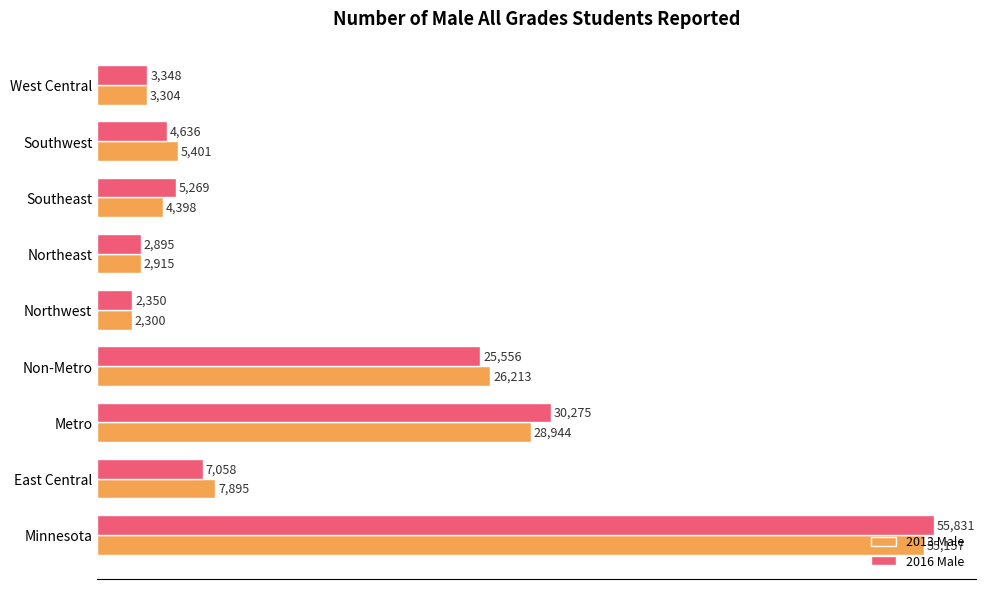

How many values in the 2013 Male series are below 5401?

4